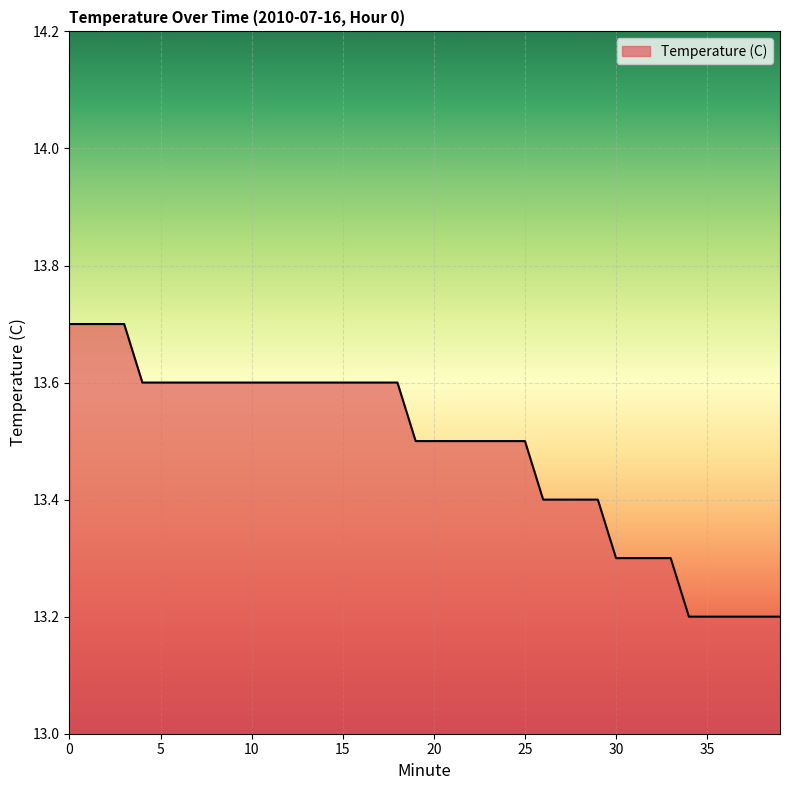

How many values are between 13 and 14?

40